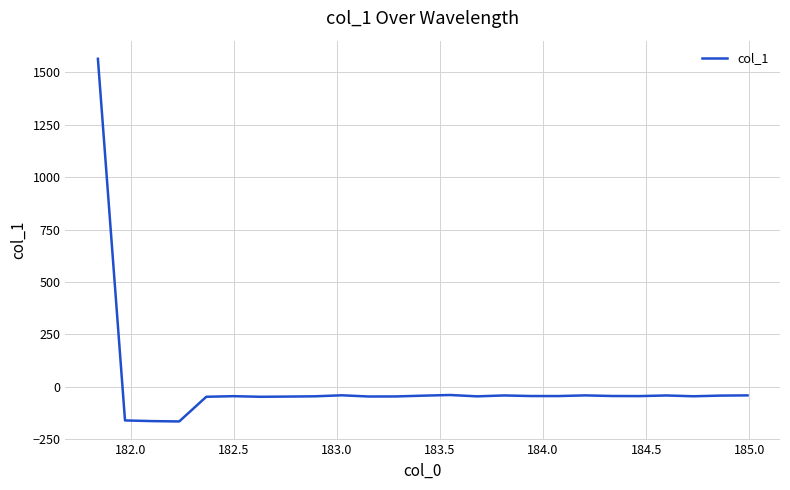

What is the difference between the maximum and minimum values?

1730.0